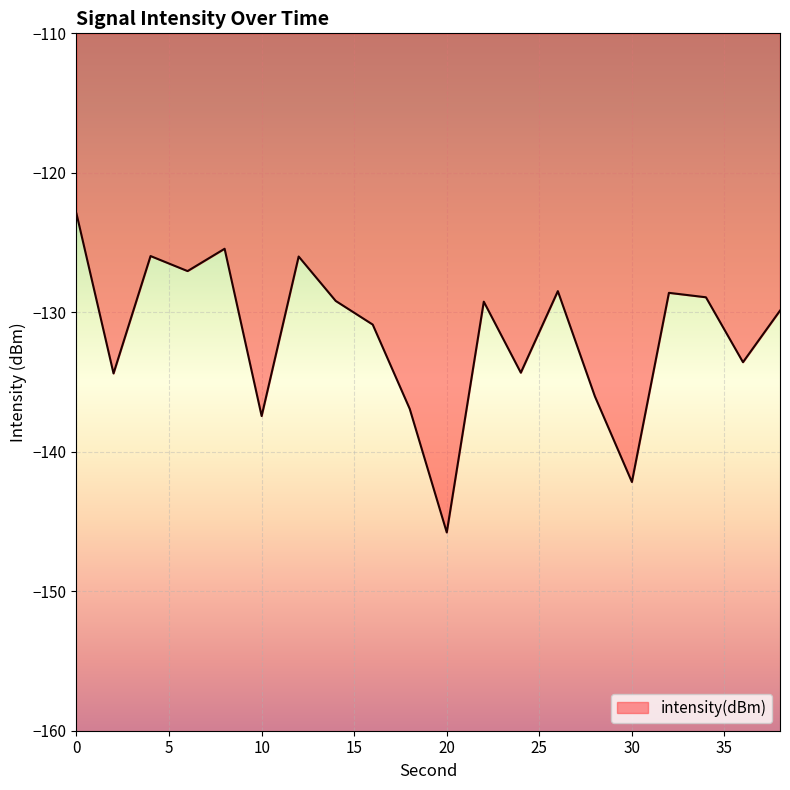

What is the sum of all values?

-2633.2